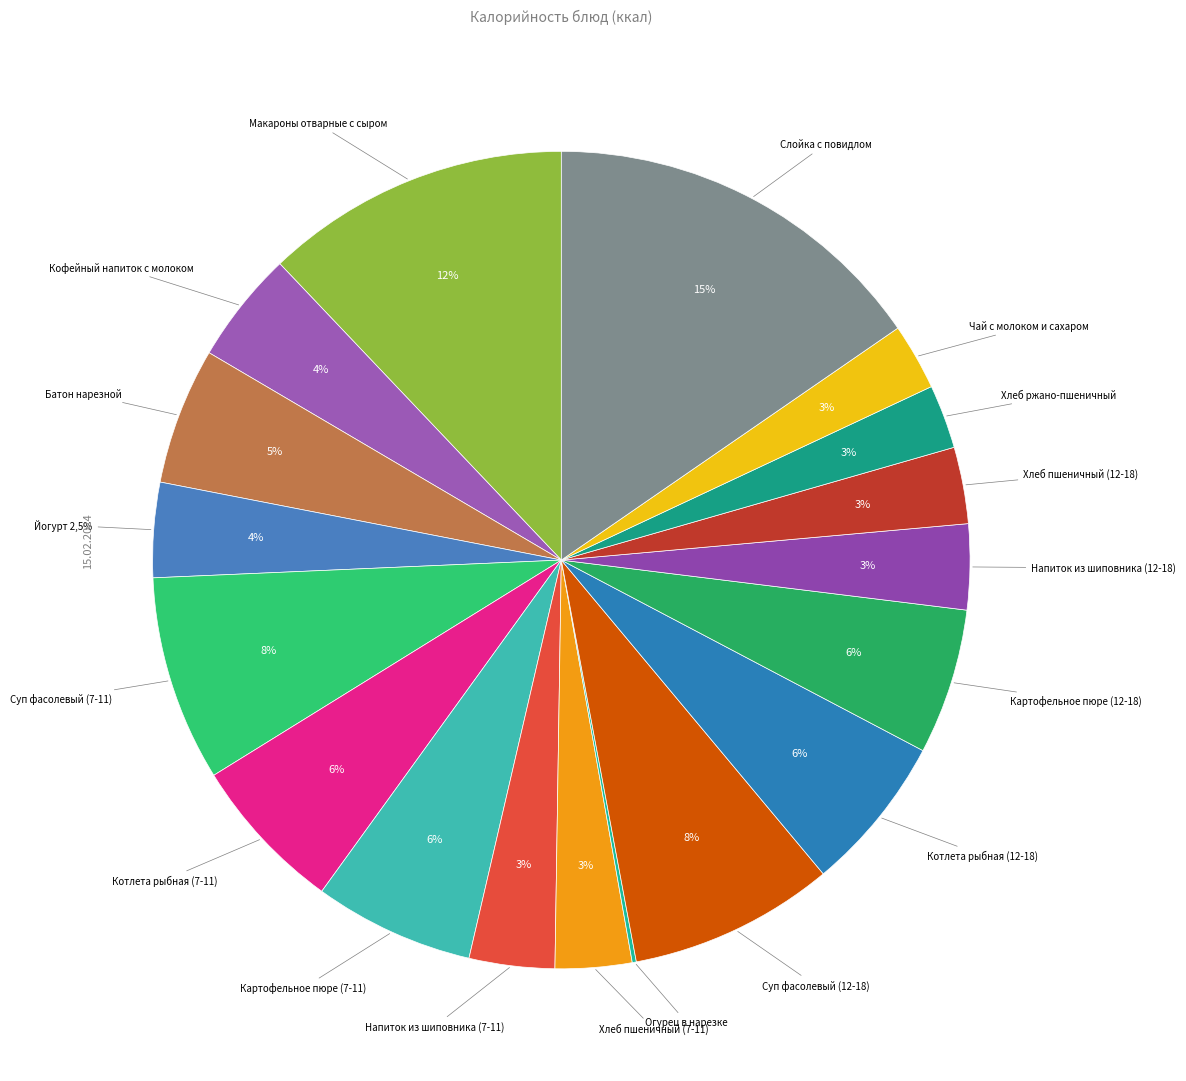

Is Кофейный напиток с молоком the majority of the pie?

No